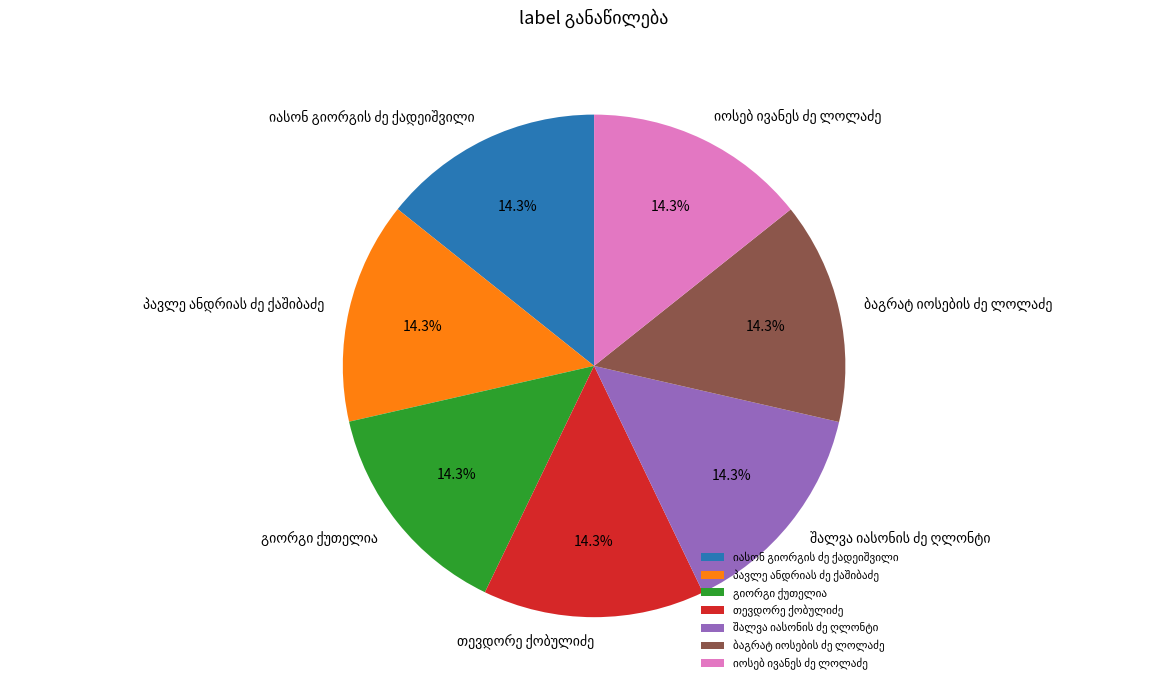

To the nearest percent, what is the average slice percentage?

14%